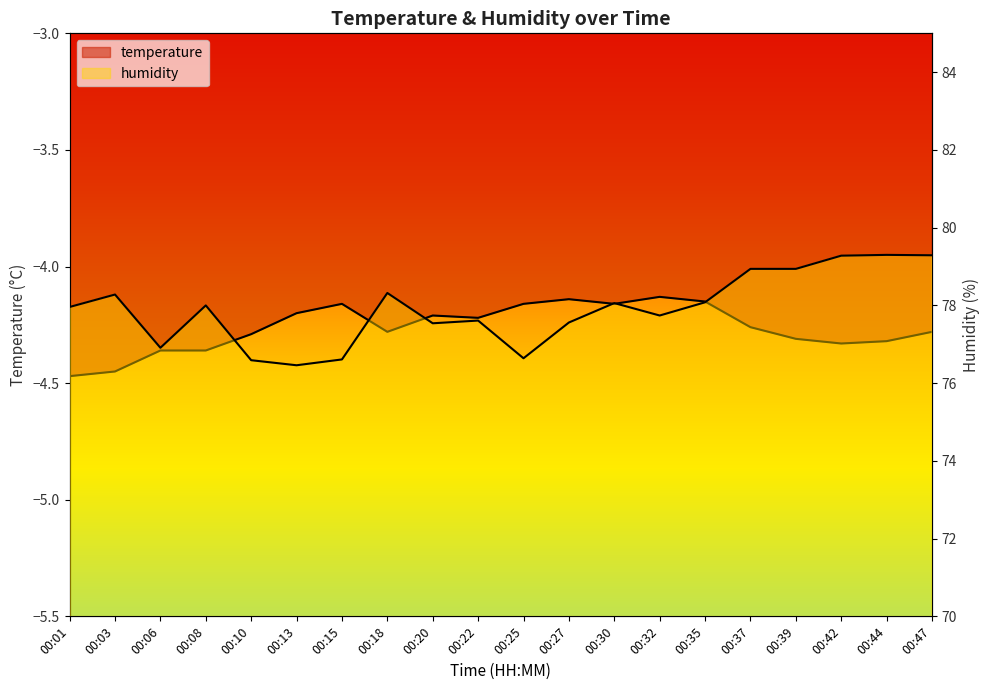

Rank the series by their average value, from highest to lowest.

humidity, temperature